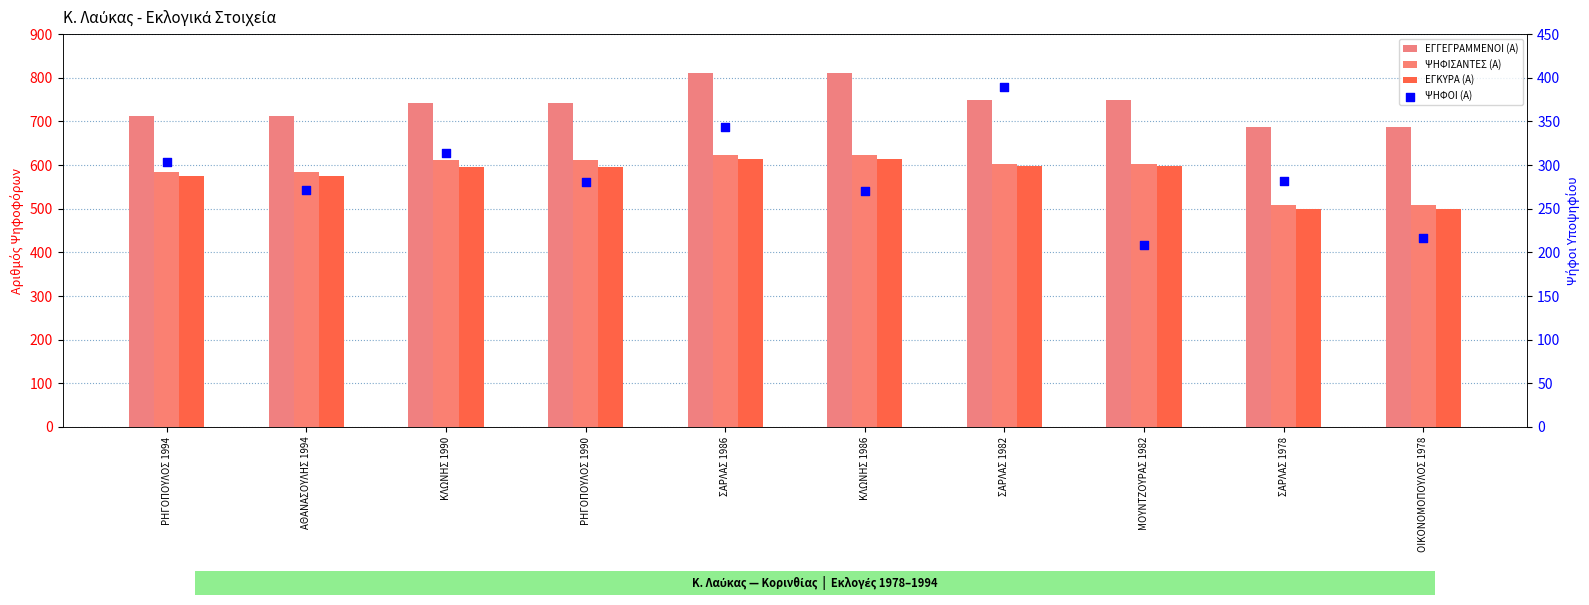

Which series has the largest Y range (max minus min)?

ΨΗΦΟΙ (Α)